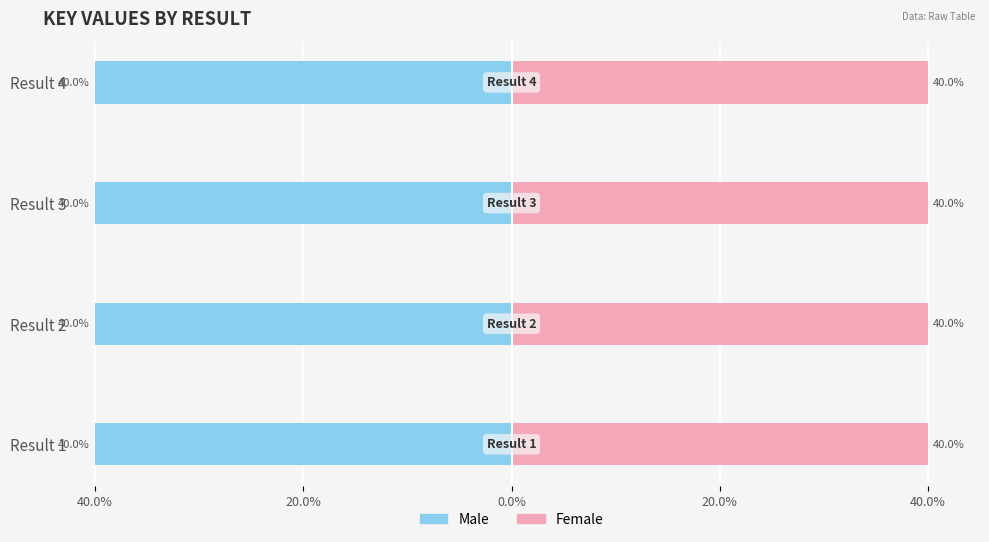

The Male series shows 0.1 at 20.0%. True or false?

False